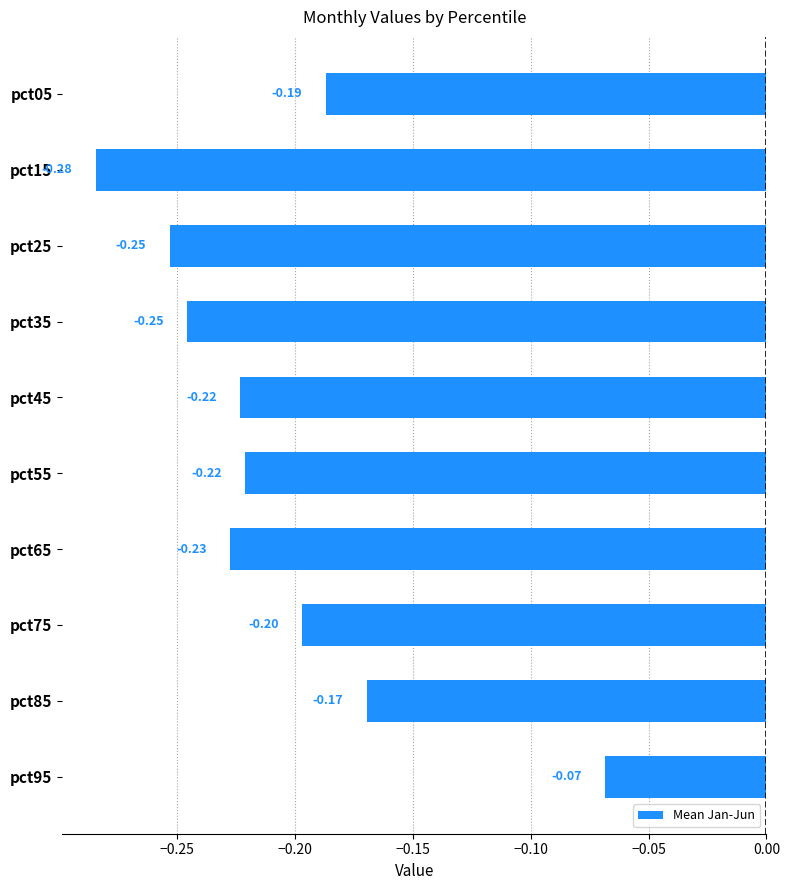

What is the sum of the values at pct05 and pct85?

-0.4